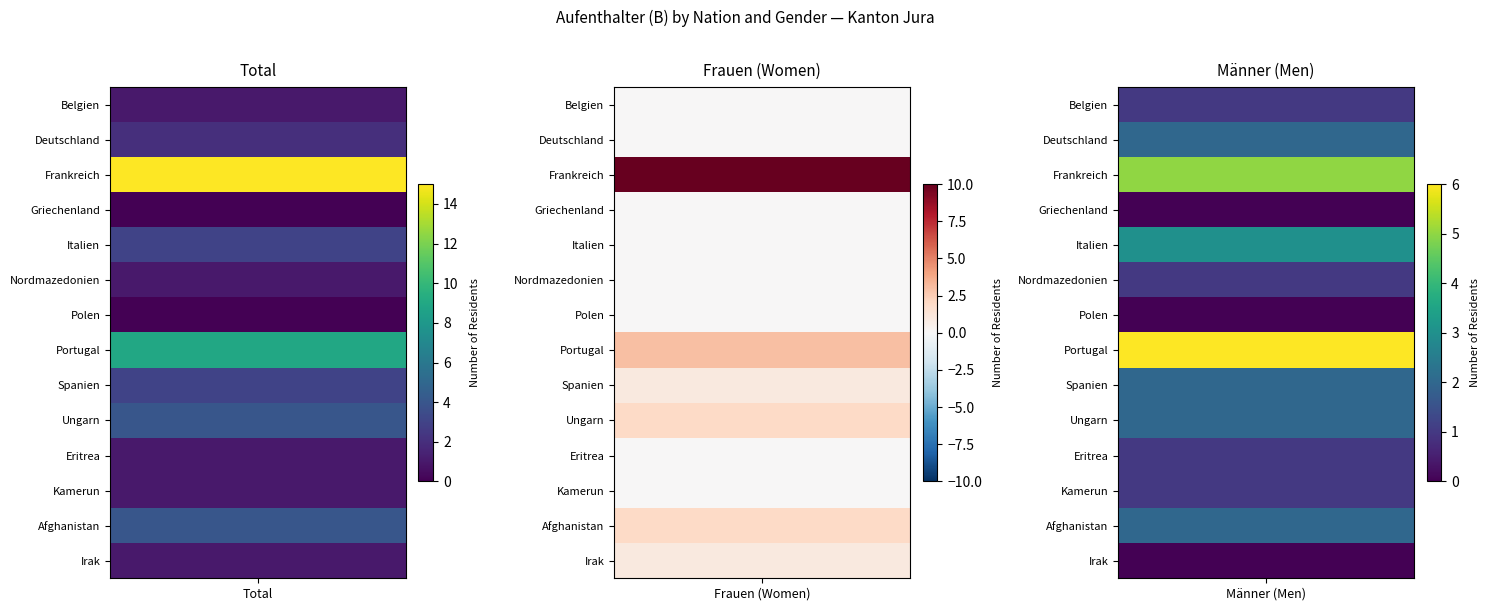

What is the difference between the Eritrea values at 2 and 1?

1